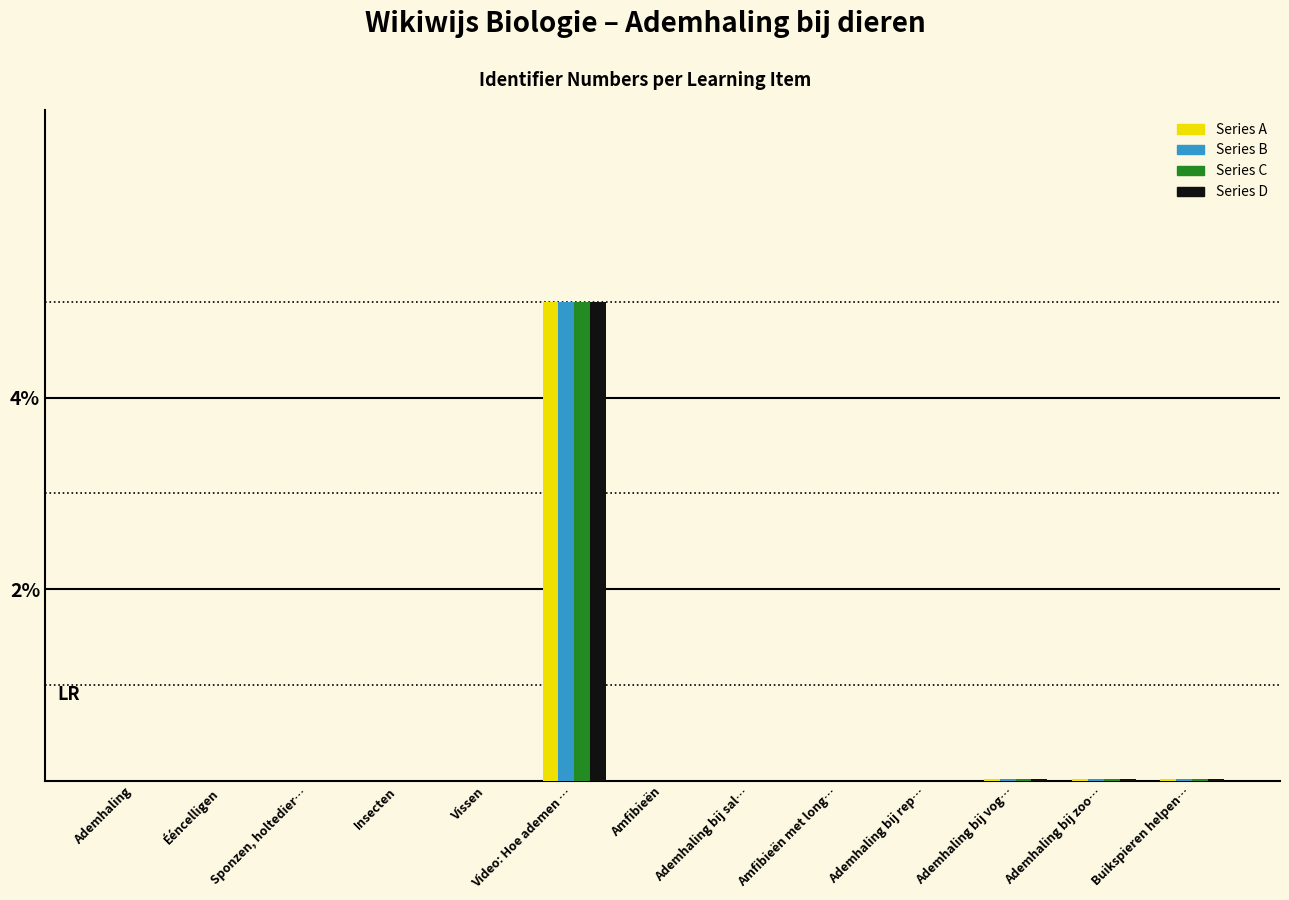

The Series D series shows 0.0 at Ademhaling. True or false?

True